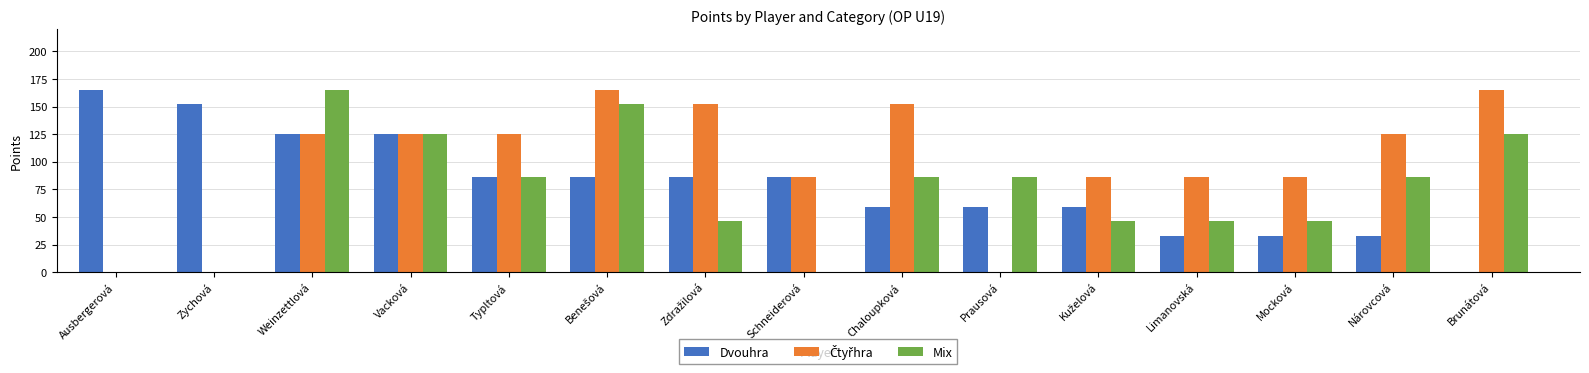

How many values in Dvouhra are above zero?

14